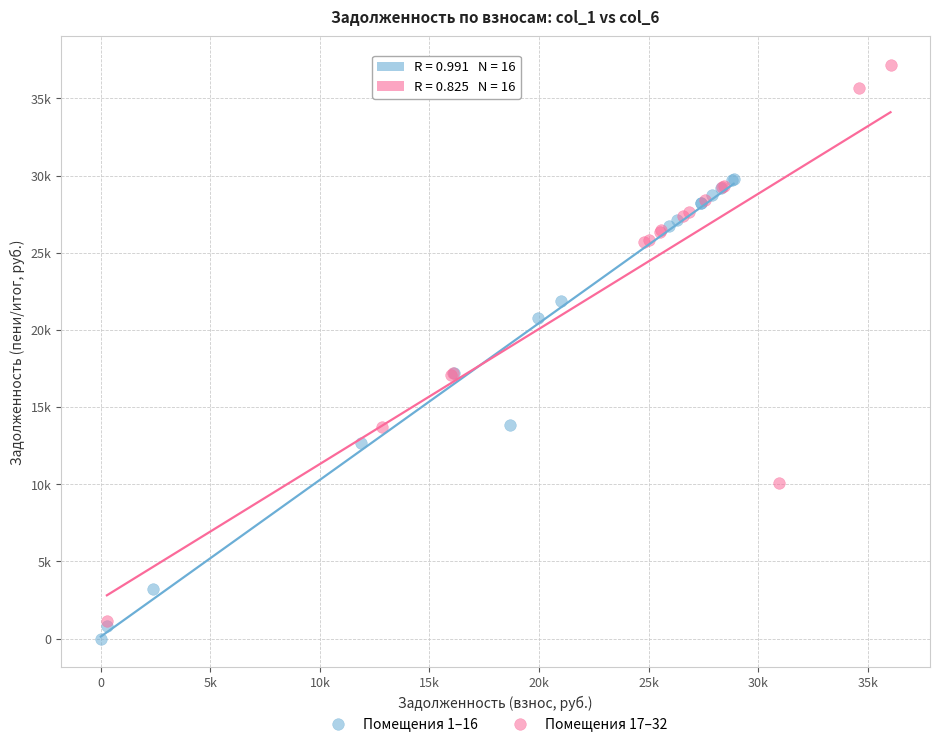

What are all the series names shown in the legend?

Помещения 1–16, Помещения 17–32